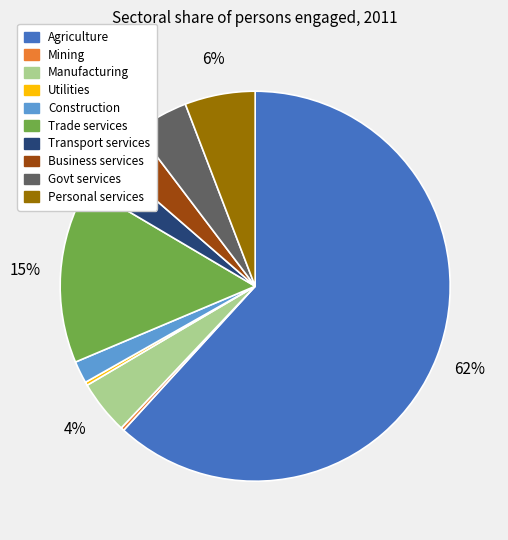

To the nearest percent, what is the average slice percentage?

10%